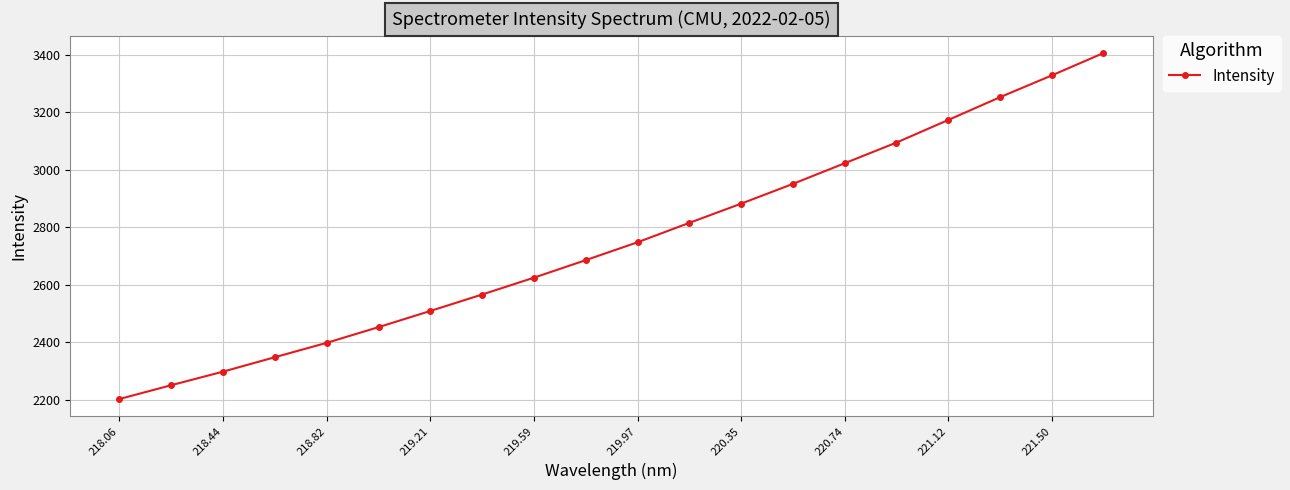

What is the difference between the second highest and minimum values?

1124.9